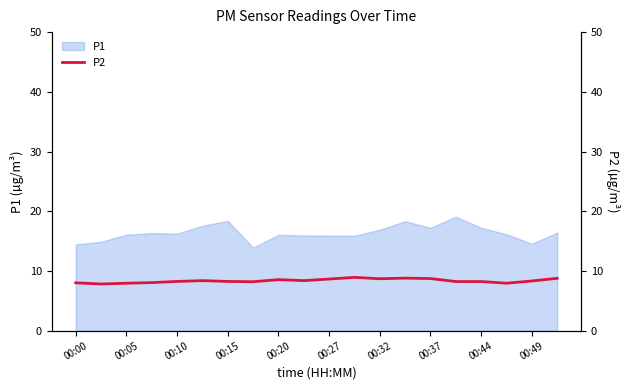

How many lines are shown in the chart?

1